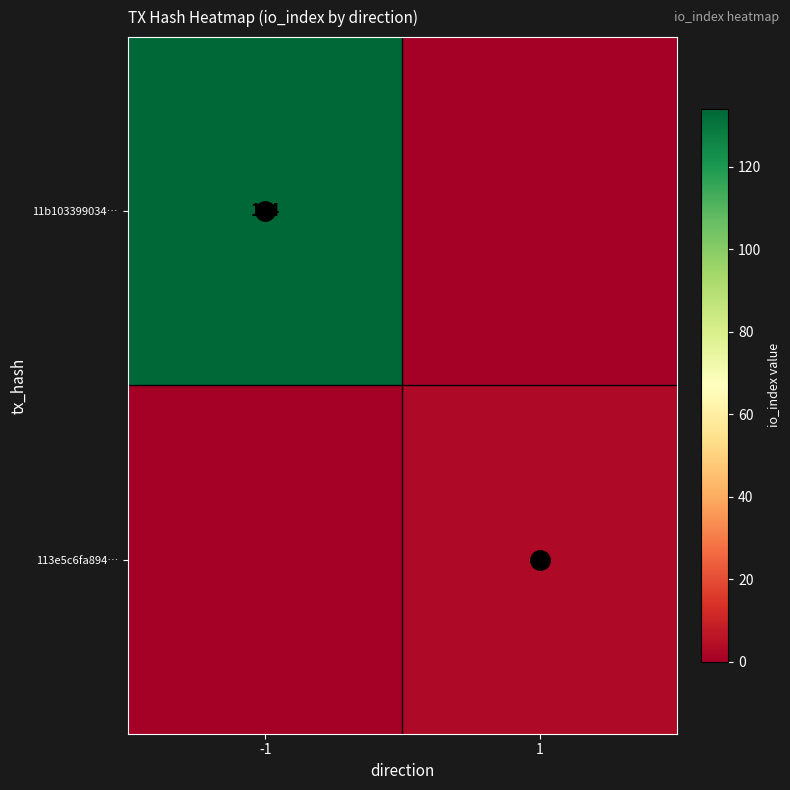

At 1, list the series in order from smallest to largest.

11b103399034…, 113e5c6fa894…